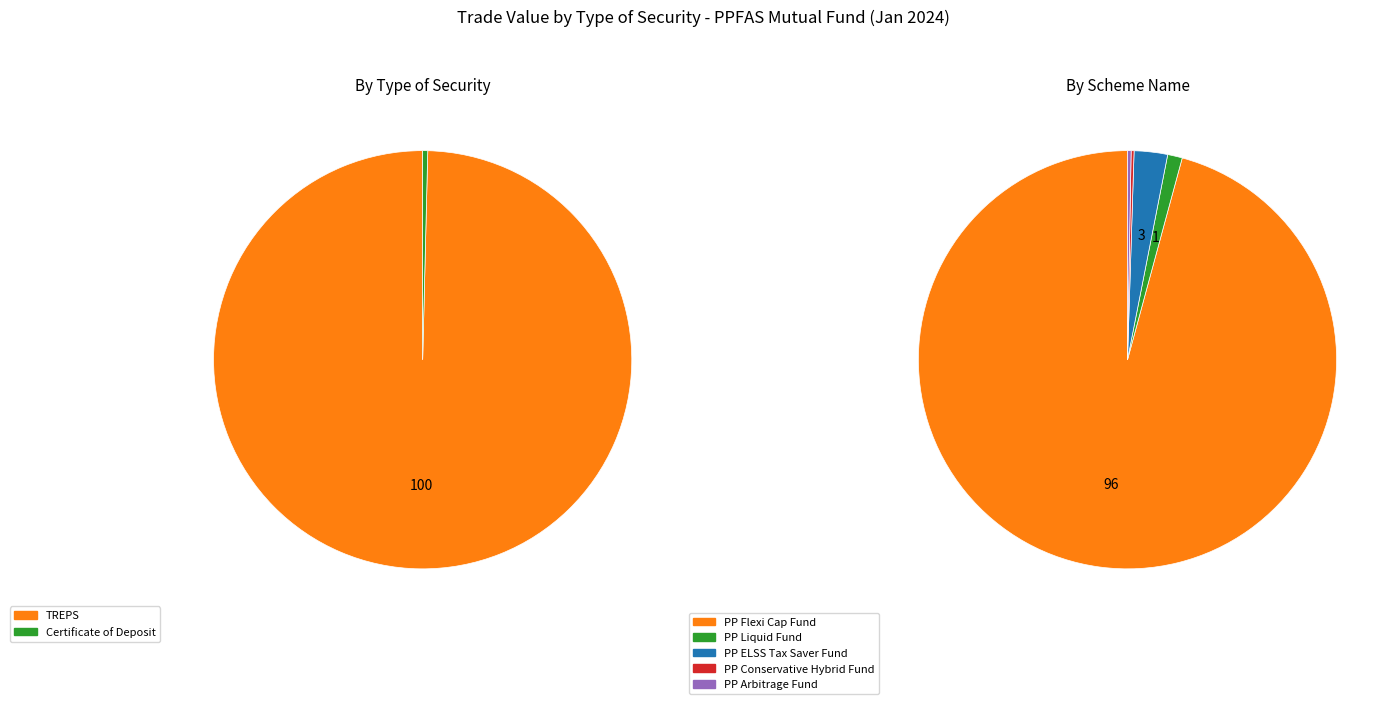

Which slice represents more than half of the pie?

TREPS